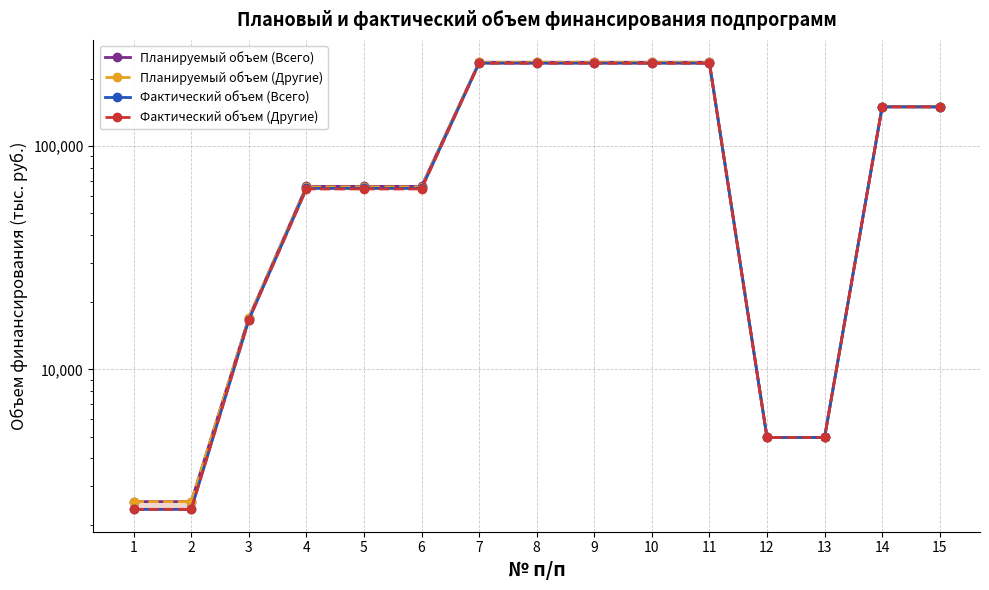

At how many categories does at least one series exceed 225743?

5